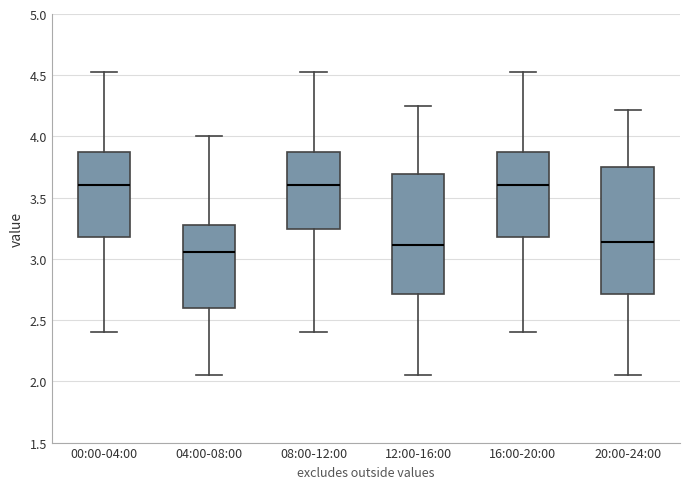

Comparing the boxes themselves (not the whiskers), which one is the tallest?

20:00-24:00